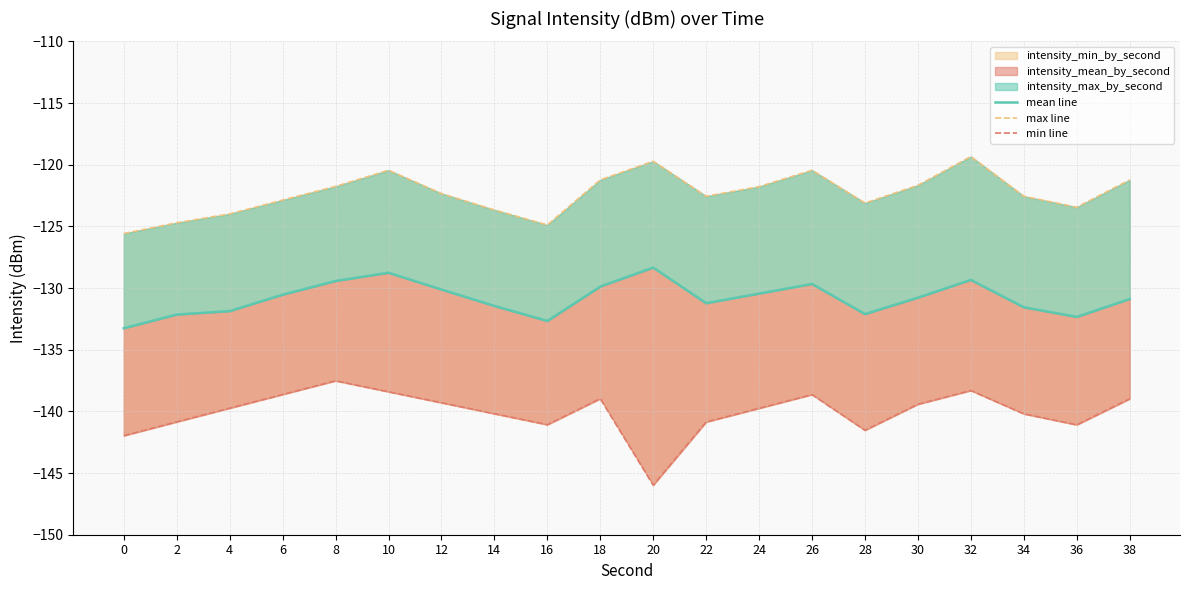

How many data points in max line are less than -122?

11